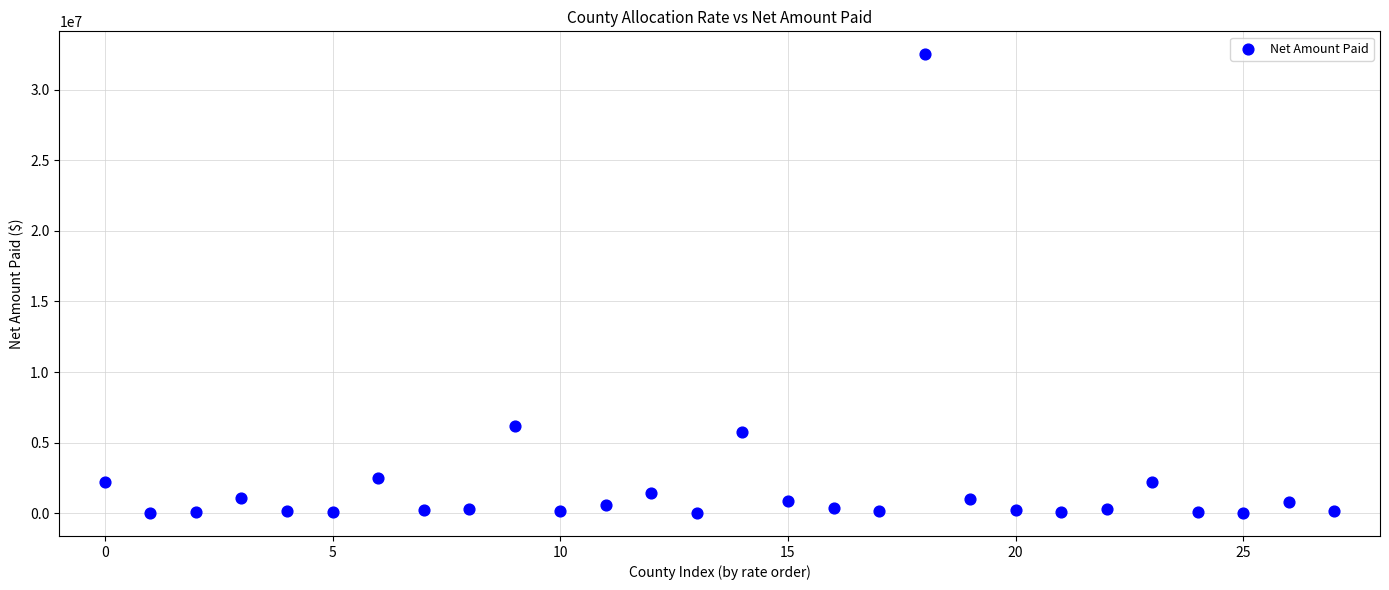

What Y value in the scatter plot is closest to 16262814?

6148846.2